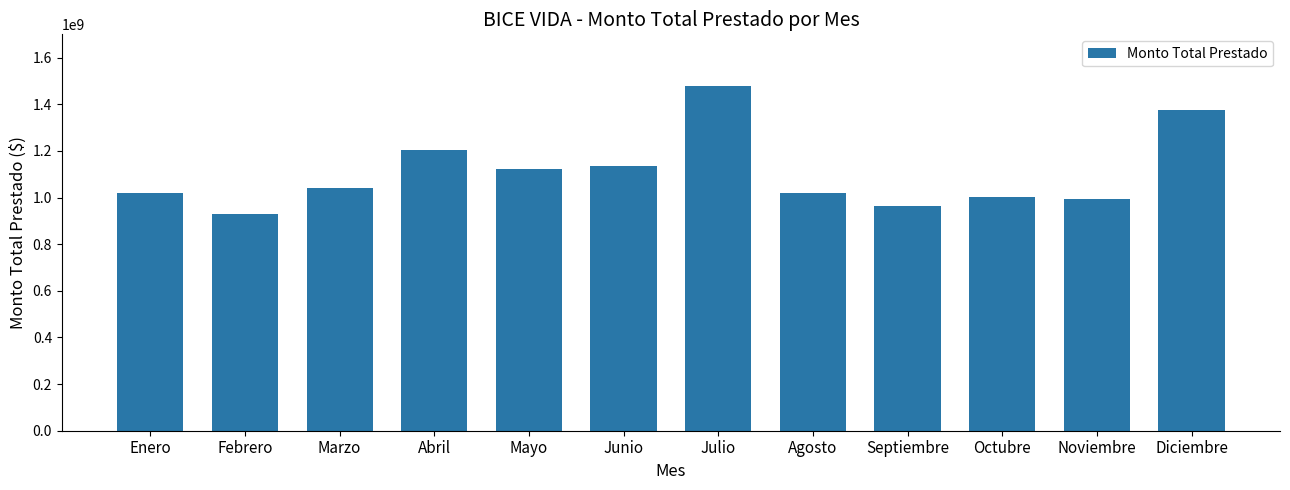

What is the difference between the maximum and minimum values?

546939083